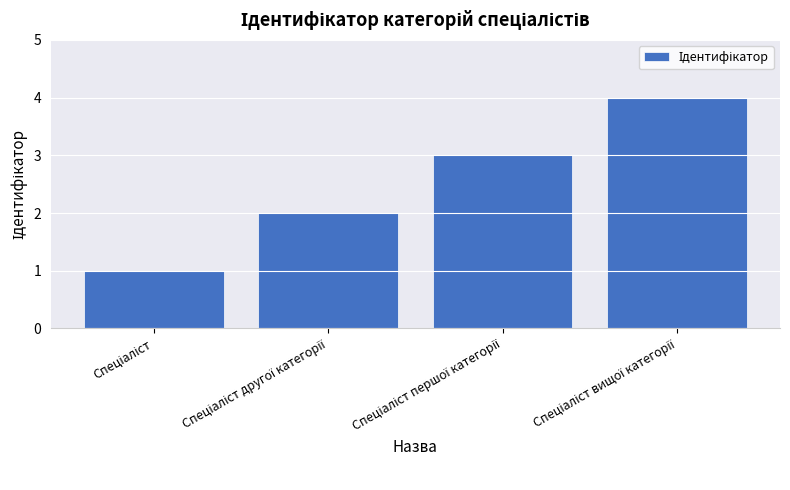

What is the greatest value displayed?

4